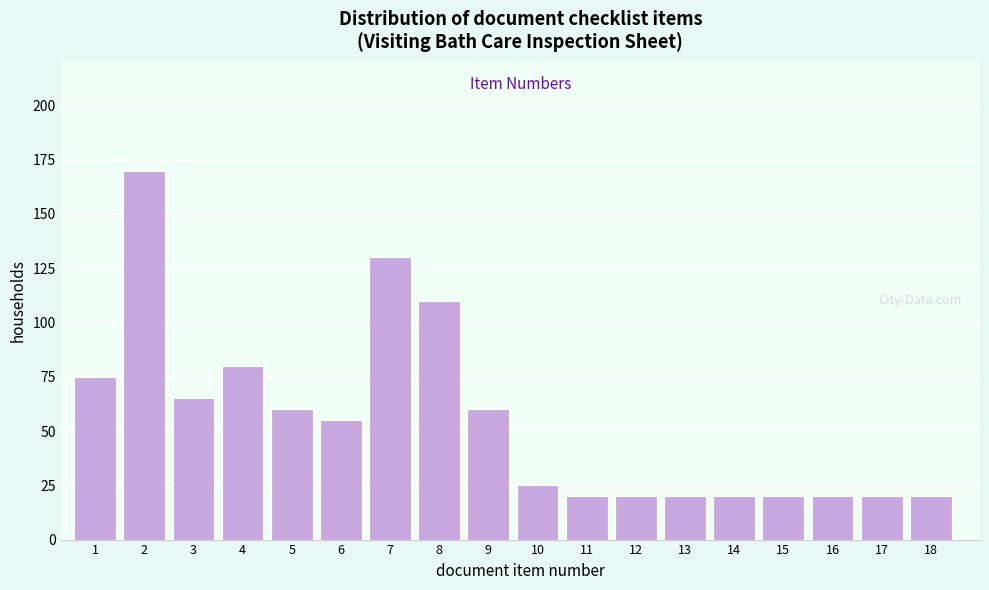

Reading left to right, what are all the values shown in this chart?

75	170	65	80	60	55	130	110	60	25	20	20	20	20	20	20	20	20